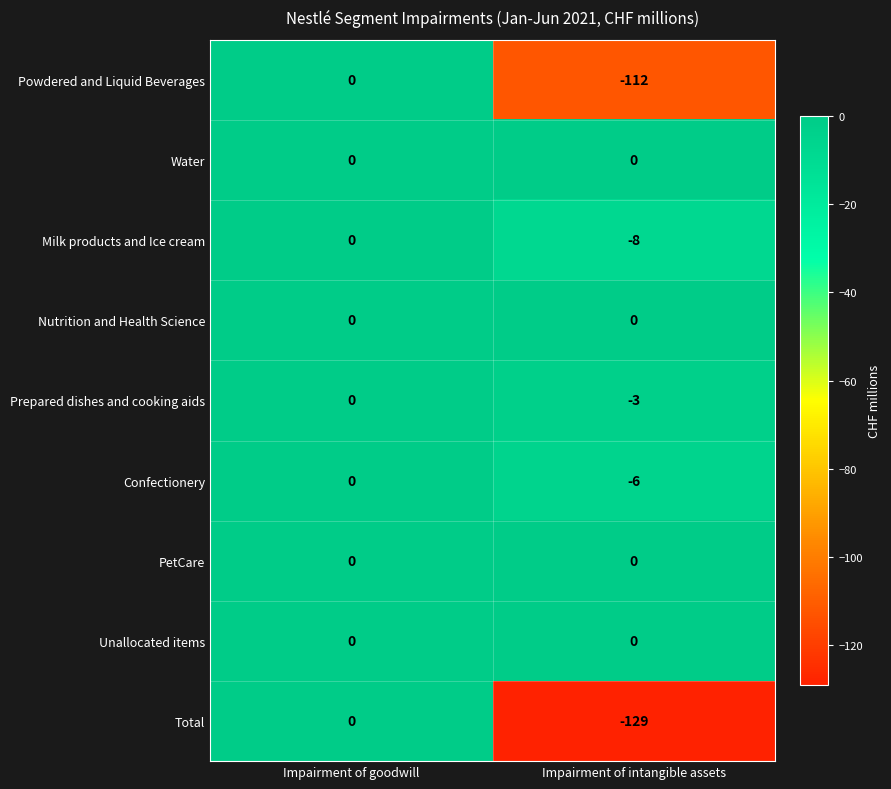

Rank the categories by Milk products and Ice cream value from highest to lowest.

Impairment of goodwill, Impairment of intangible assets